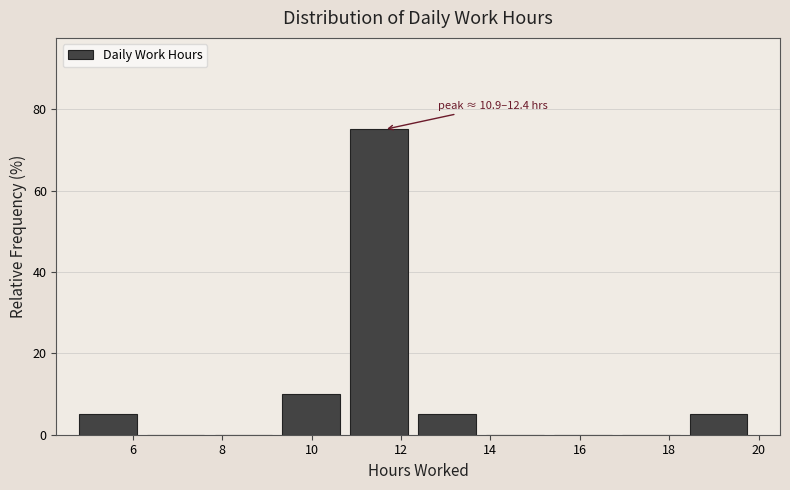

Which range on the x-axis has the tallest bar?

10.8 to 12.4